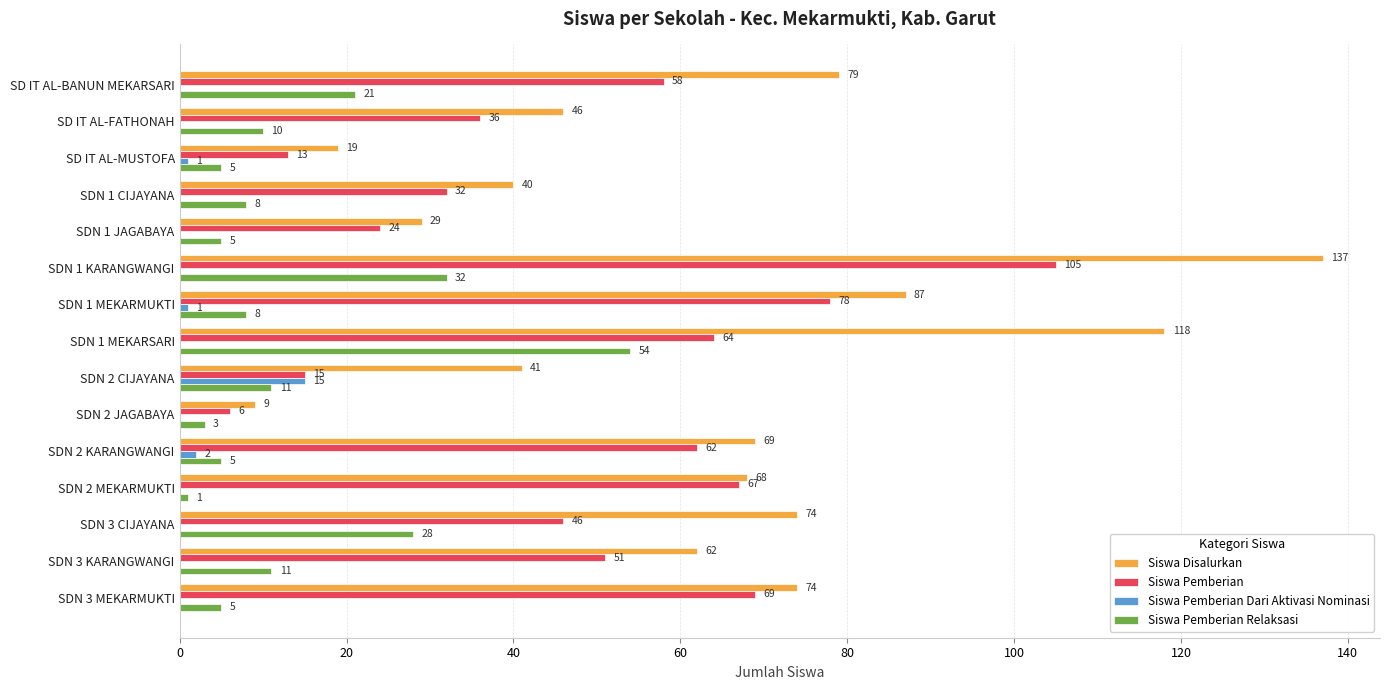

What are all the series names shown in the legend?

Siswa Disalurkan, Siswa Pemberian, Siswa Pemberian Dari Aktivasi Nominasi, Siswa Pemberian Relaksasi